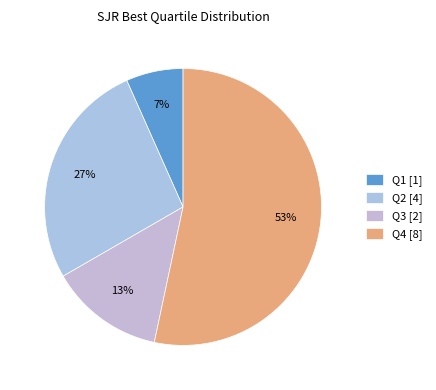

Is the sum of Q2 and Q1 greater than half?

No